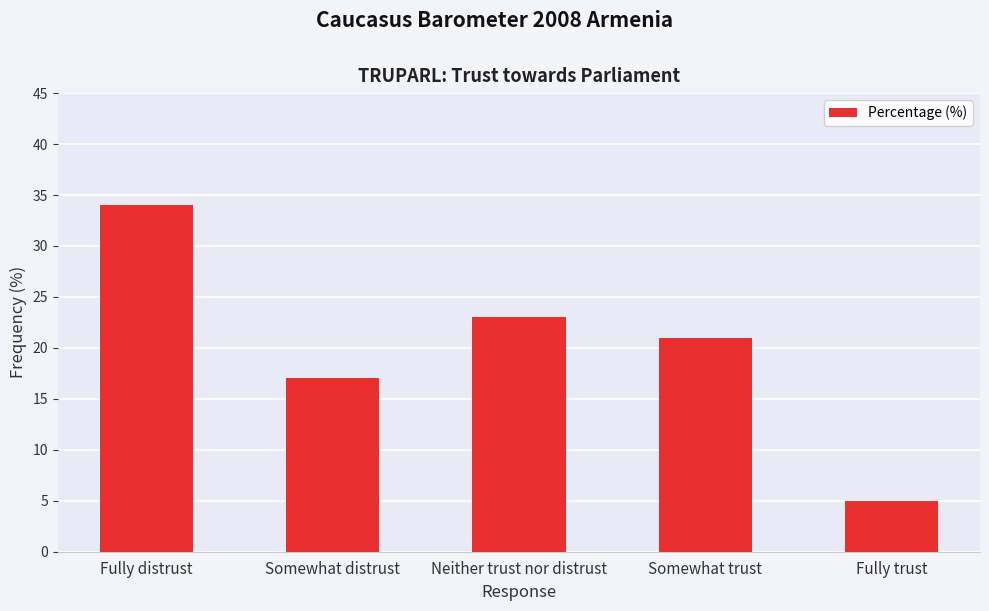

Are the bars horizontal?

No